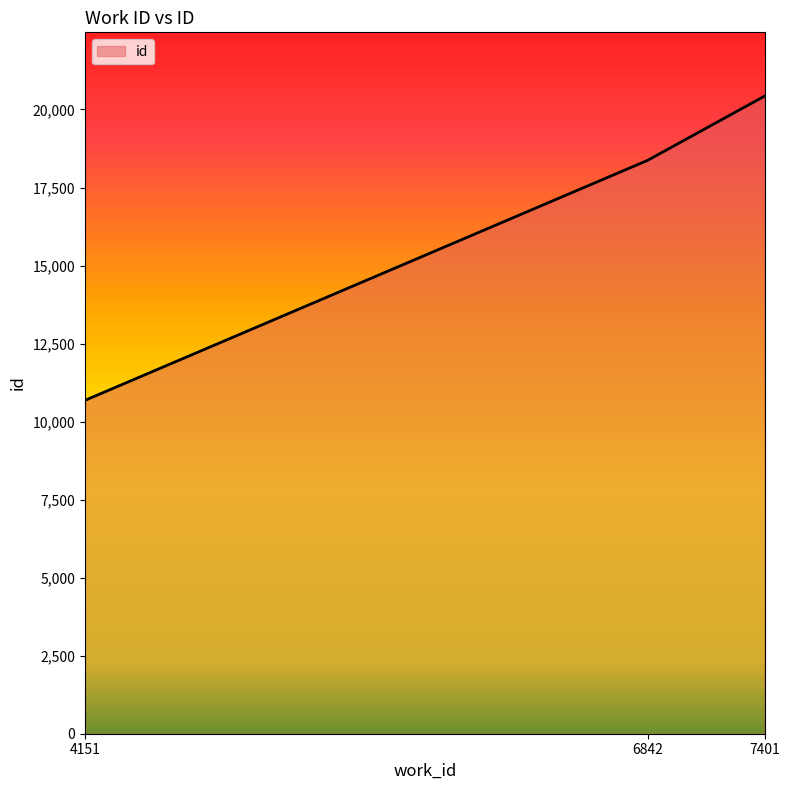

What is the difference between the maximum and minimum values?

9749